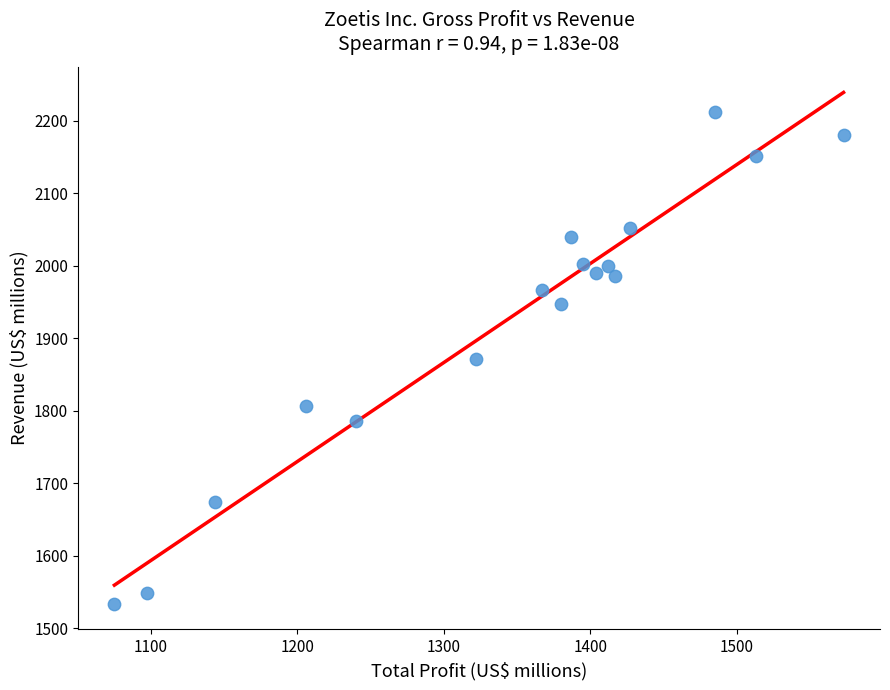

What is the range of X values (max minus min)?

498